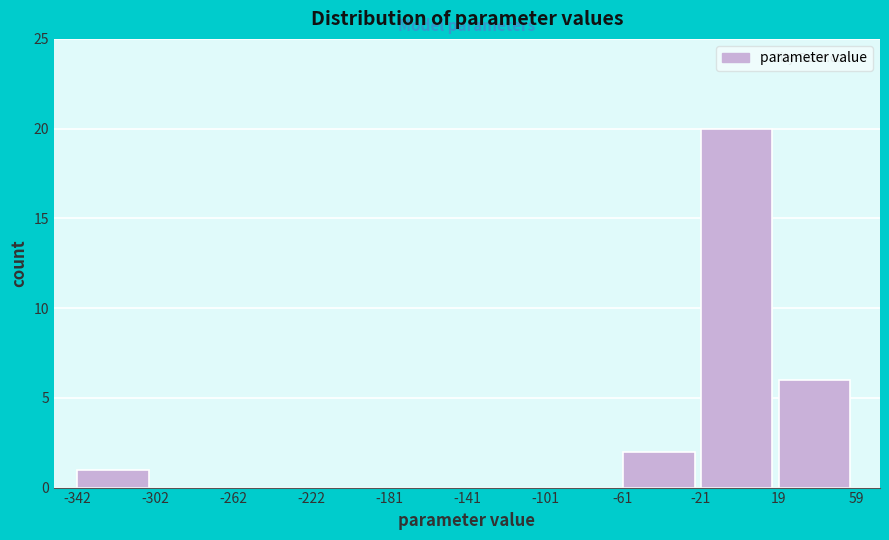

What is the height of the bar covering -21 to 19 on the x-axis? The values are not printed on the chart, so give them approximately, as read against the axis.

20